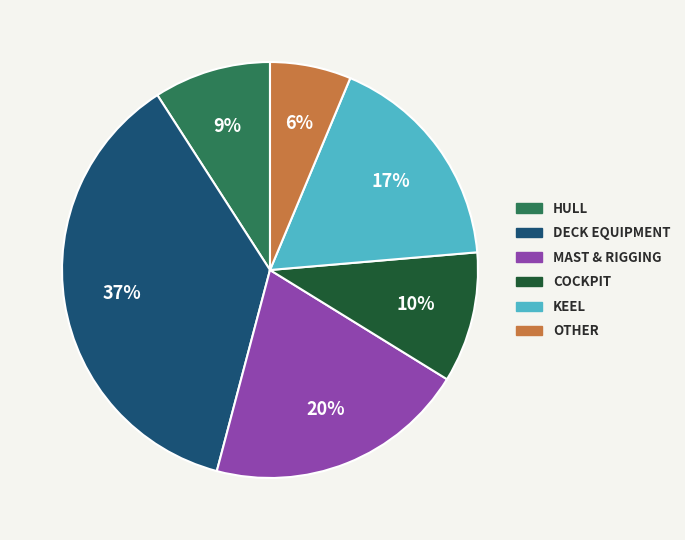

To the nearest percent, what is the average slice percentage?

17%